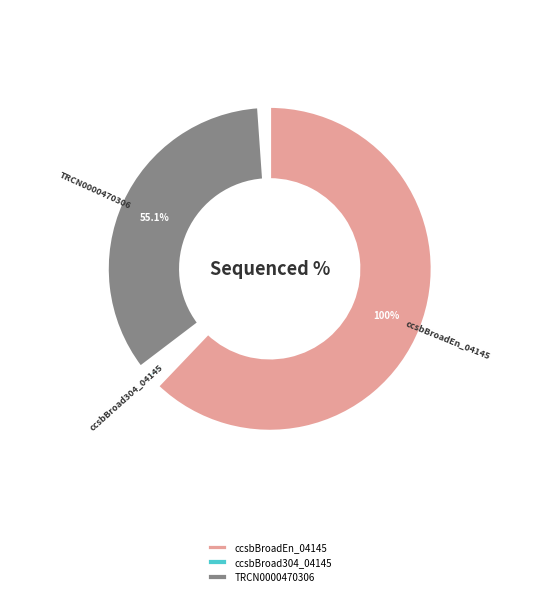

What portion of the pie excludes ccsbBroadEn_04145?

35.5%